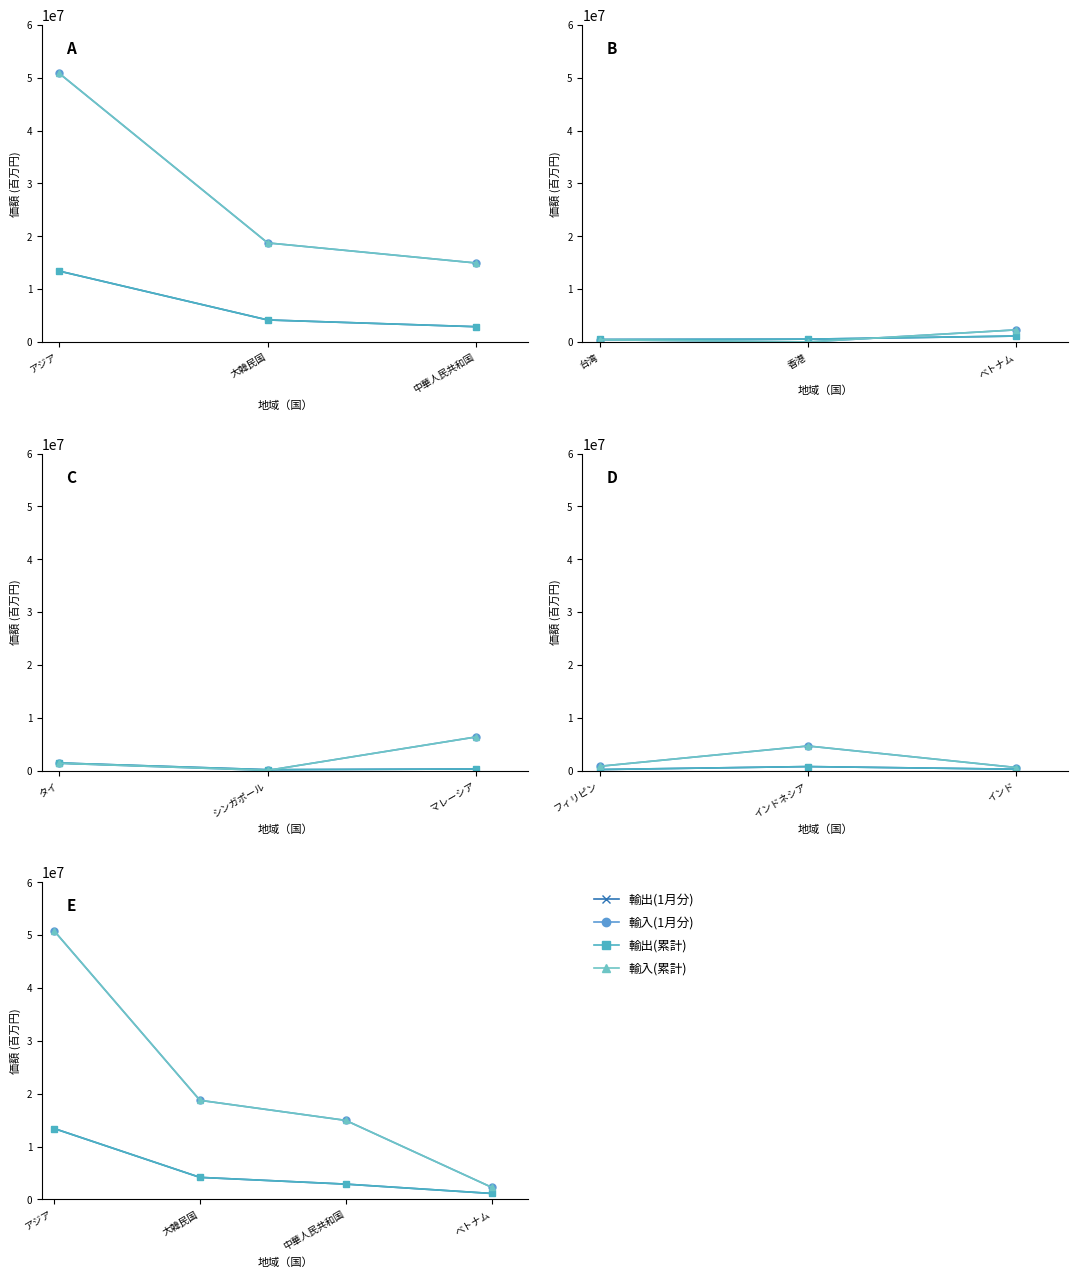

What is the label of the 3rd point from the right?

大韓民国